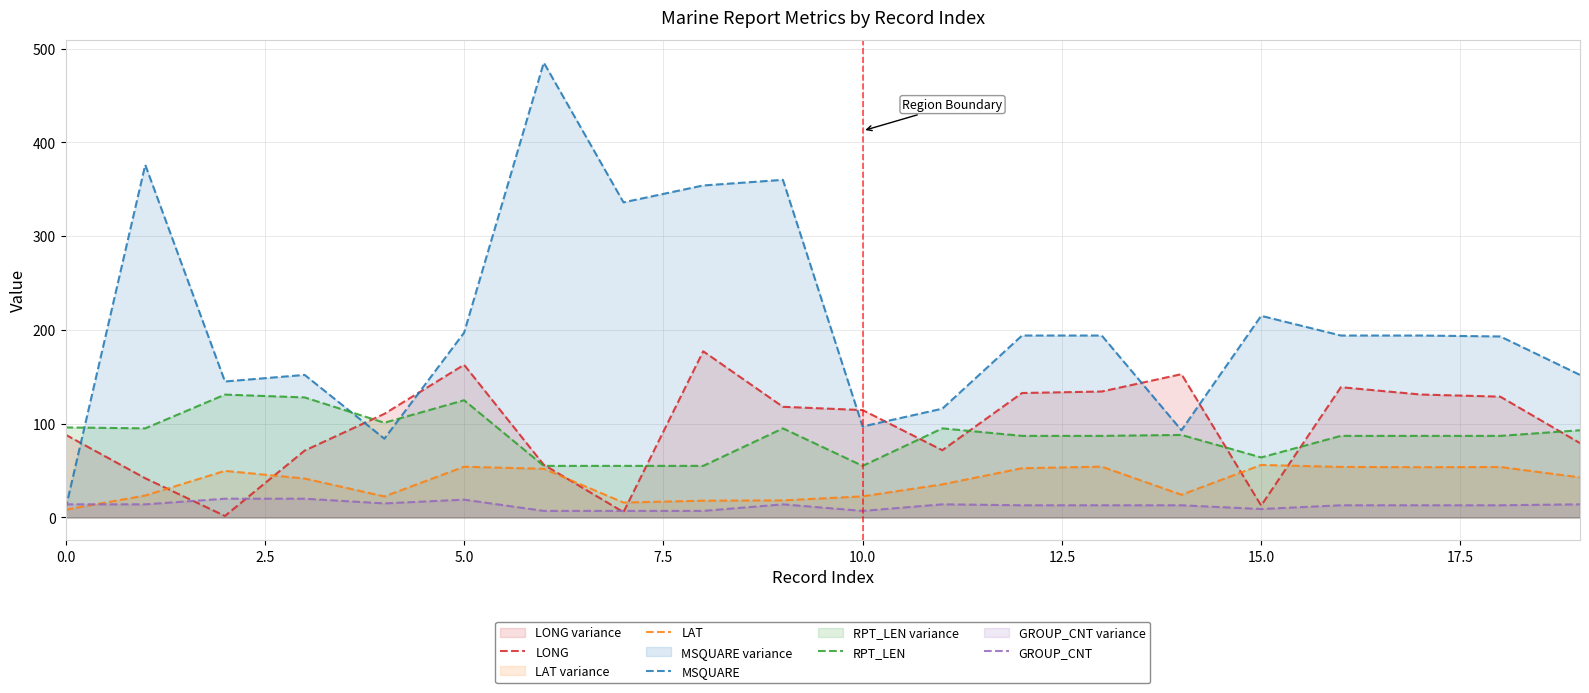

Which series has the largest total across all categories?

MSQUARE